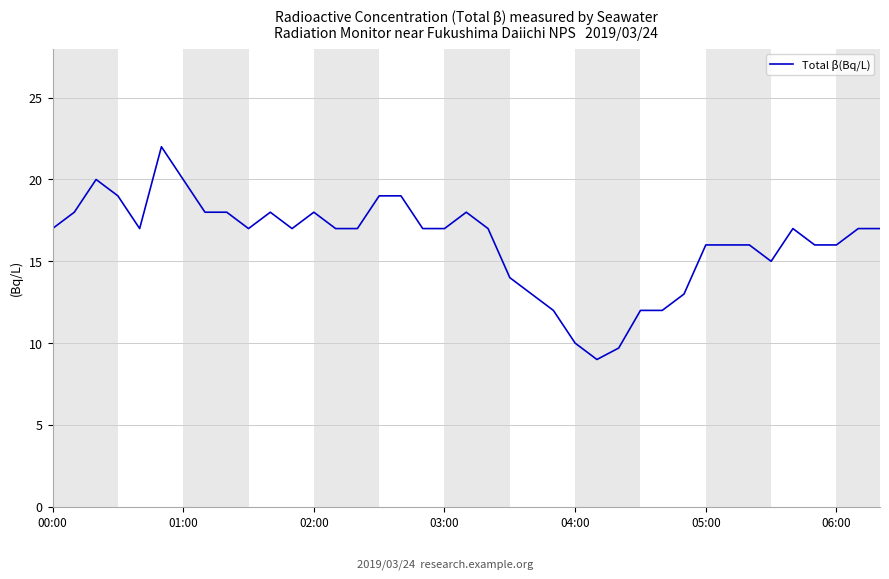

What is the greatest value displayed?

22.0